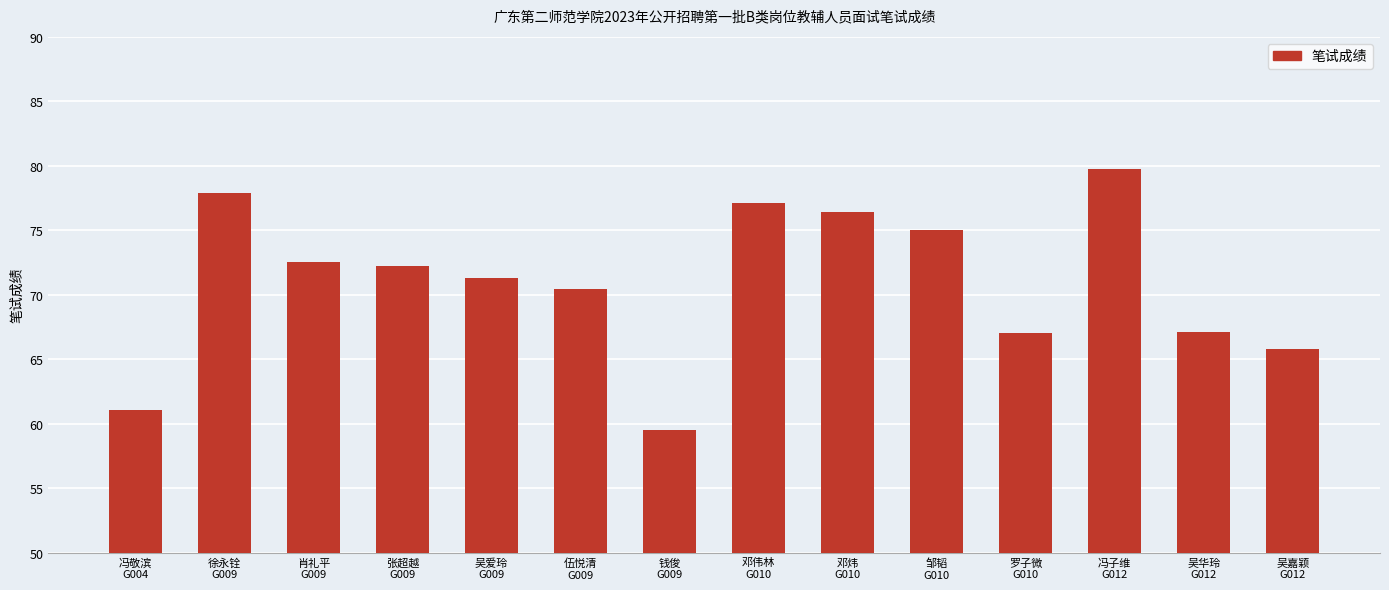

Approximately how many times larger is the value at 吴爱玲
G009 compared to 邹韬
G010?

1.0